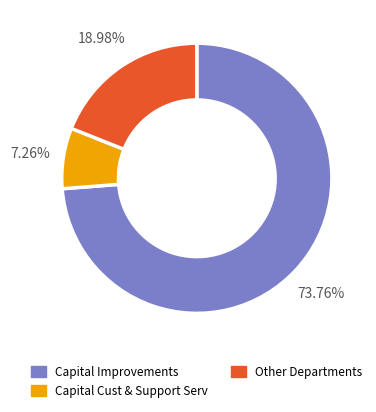

Is there a majority slice in this chart?

Yes